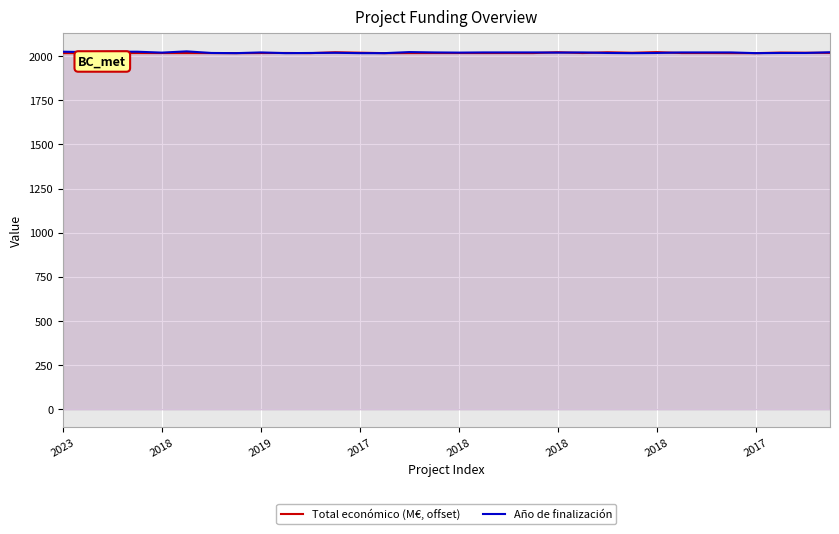

The Año de finalización series shows 2018.0 at 29. True or false?

True